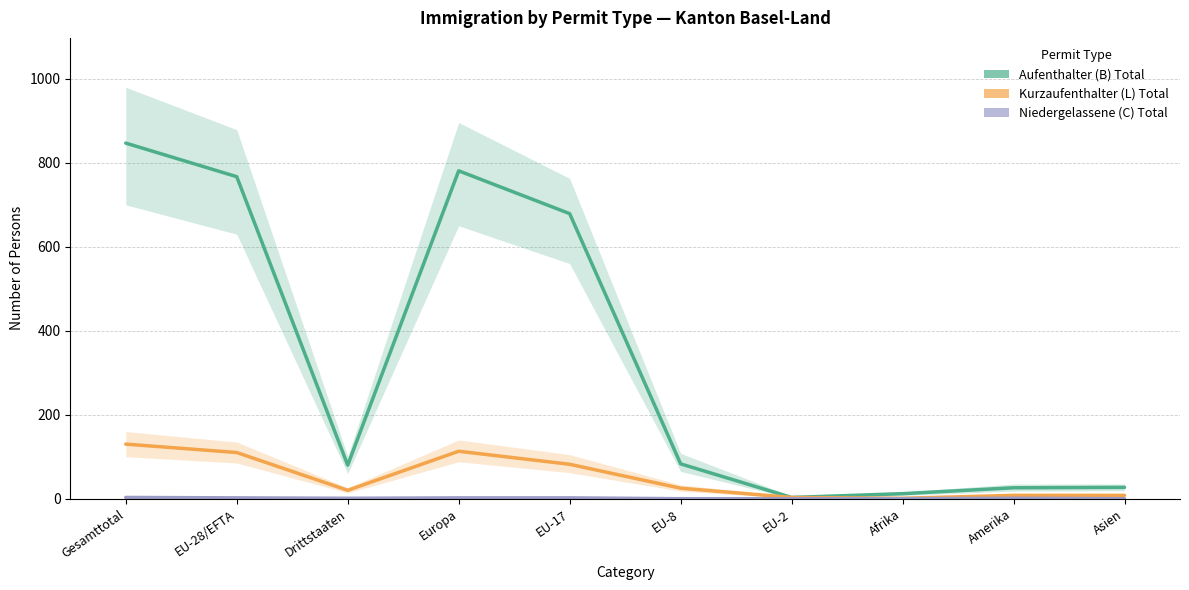

At which category is the sum across all series the highest?

Gesamttotal